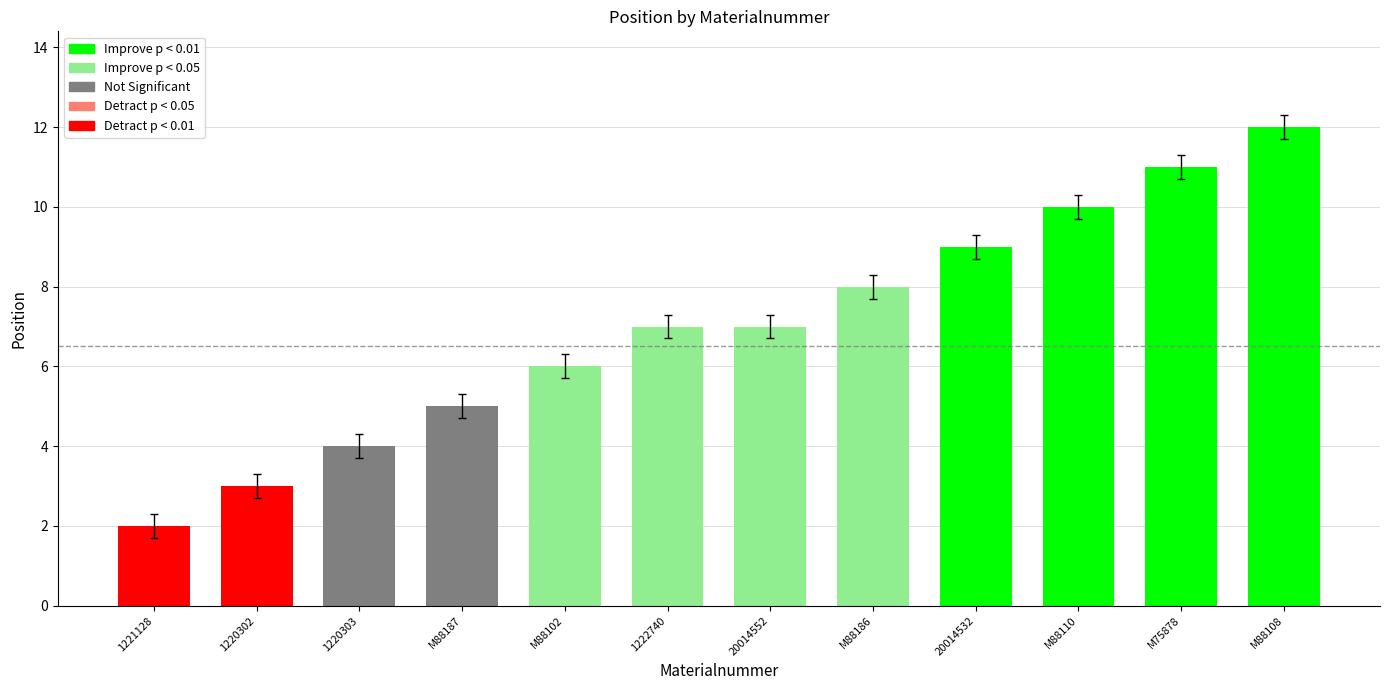

At which category does the chart reach its peak across all series?

M88108